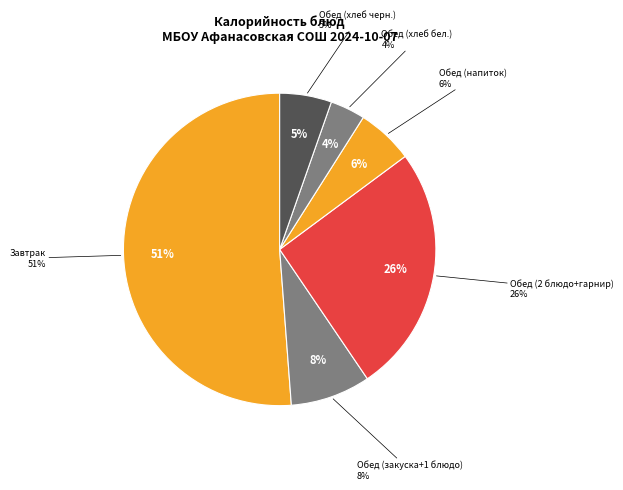

The Батон пшеничный slice represents 1% of the pie. True or false?

False